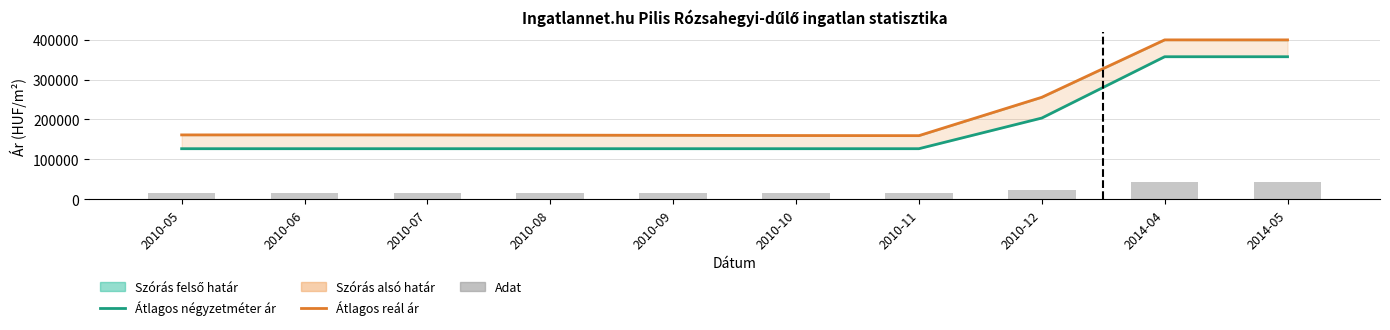

What is the spread (max minus min) of values at 2010-11?

144168.1